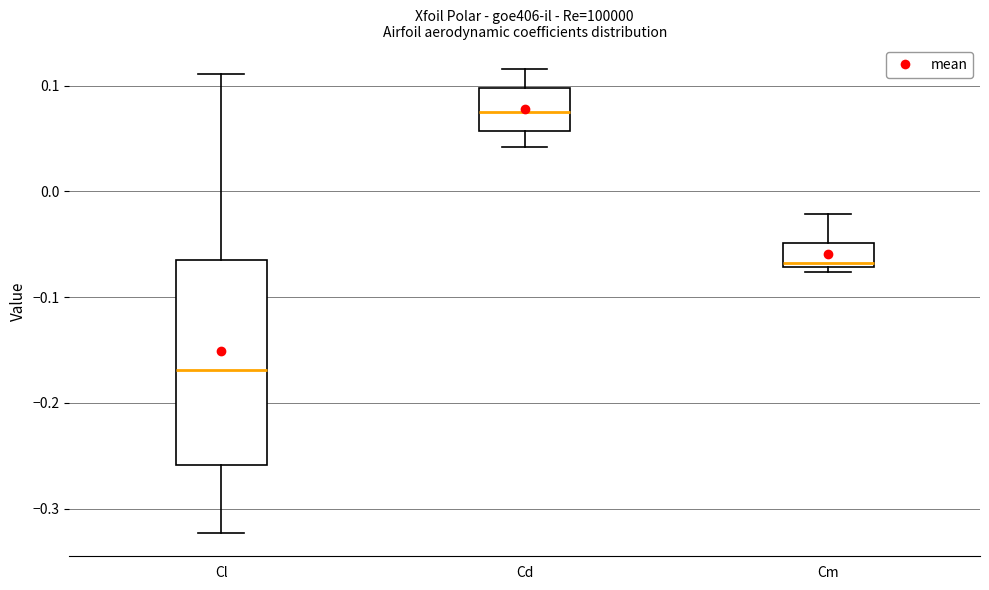

Reading left to right, read every box against the y-axis: the position of its median line, the range the box covers, and the ends of its whiskers. The values are not printed on the chart, so give them approximately, as read against the axis.

Cl: median -0.17, box -0.26 to -0.07, whiskers -0.32 to 0.11
Cd: median 0.07, box 0.06 to 0.10, whiskers 0.04 to 0.12
Cm: median -0.07 (just above the box's lower edge), box -0.07 to -0.05, whiskers -0.08 to -0.02